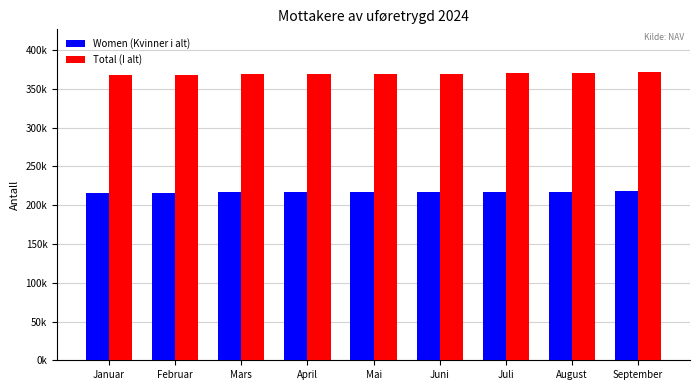

Reading left to right, list all the values displayed in this chart.

Women (Kvinner i alt): Januar=215591	Februar=215875	Mars=216454	April=216502	Mai=216855	Juni=217045	Juli=217608	August=217515	September=217951
Total (I alt): Januar=367495	Februar=367892	Mars=368792	April=368870	Mai=369501	Juni=369803	Juli=370691	August=370466	September=371170